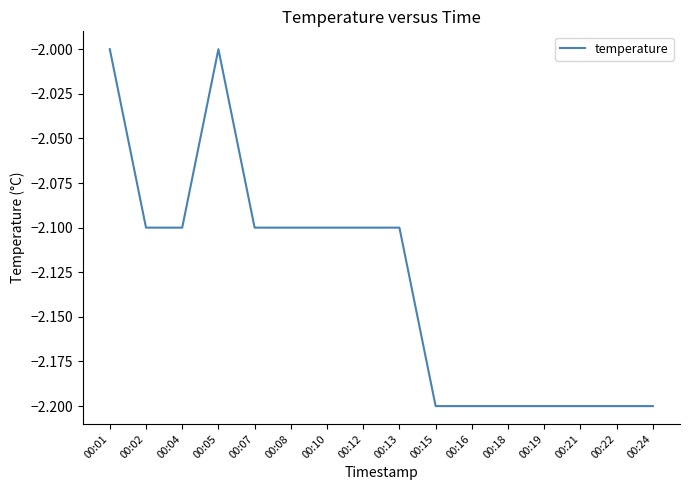

True or false: the data has more than 0 interior local peaks.

True